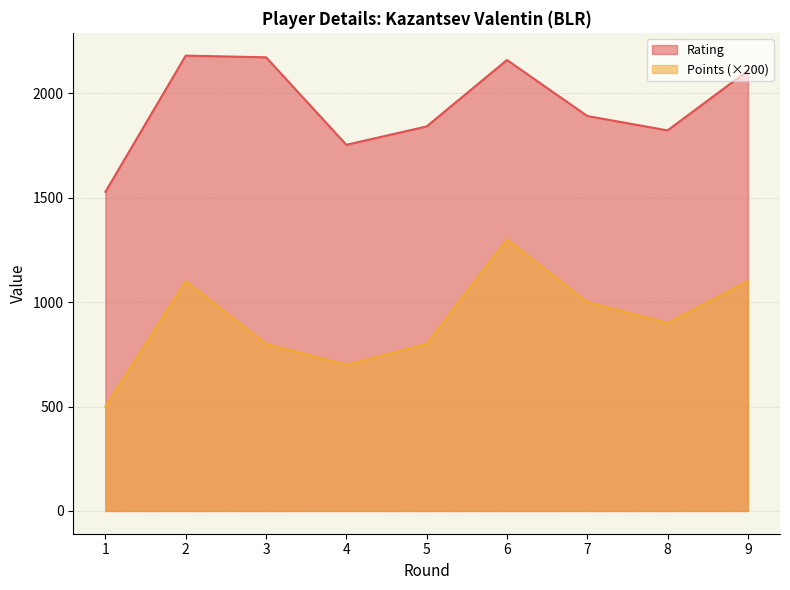

Is it true that Rating equals 1120 at 4?

False